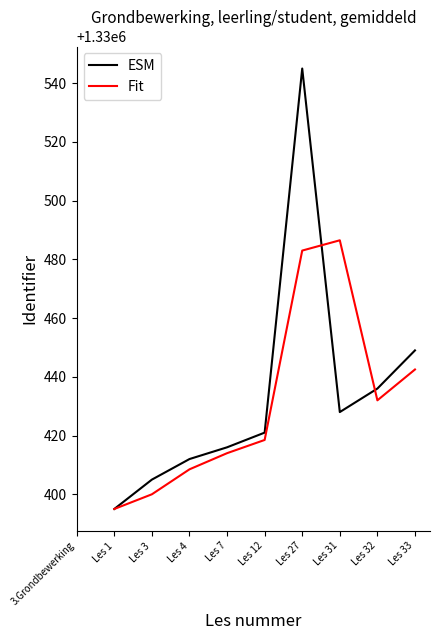

Is this an area chart (filled region under the line)?

No